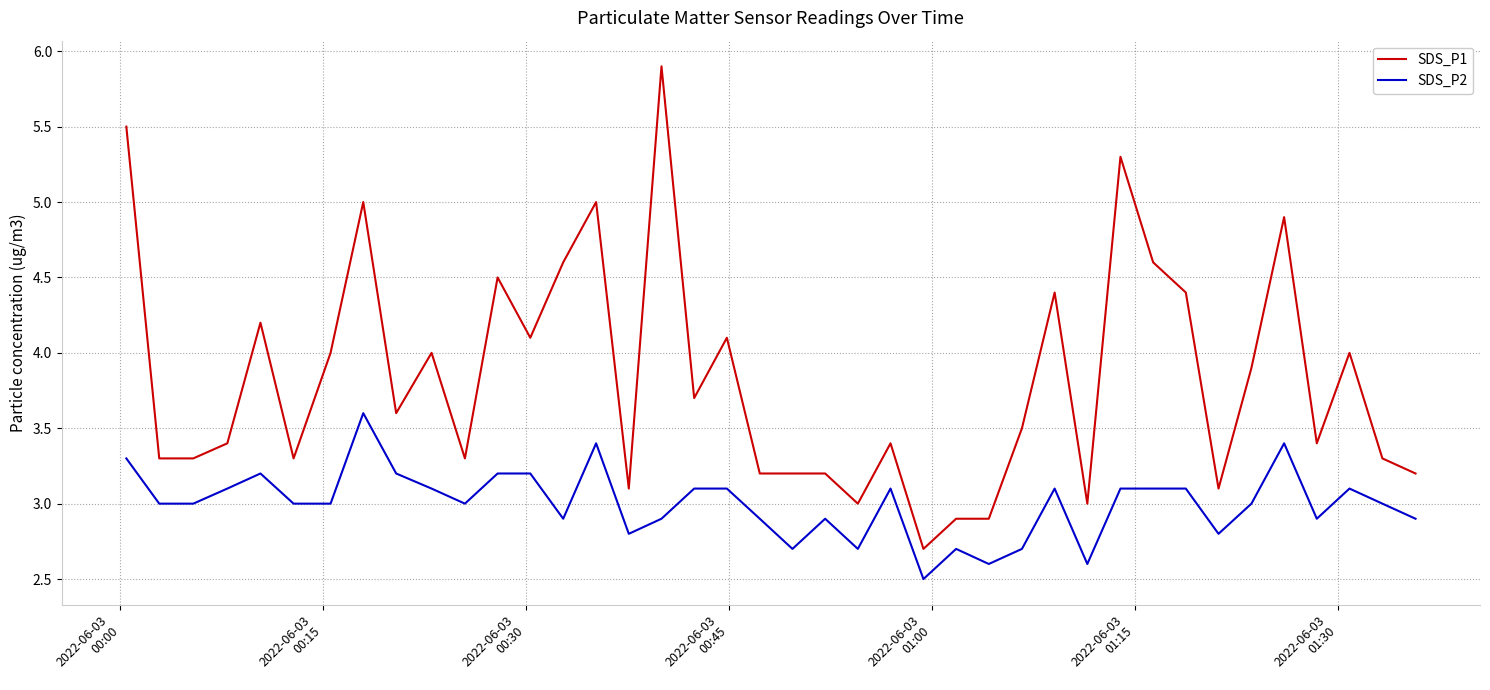

What is the difference between the second highest and minimum values in the SDS_P2 series?

0.9